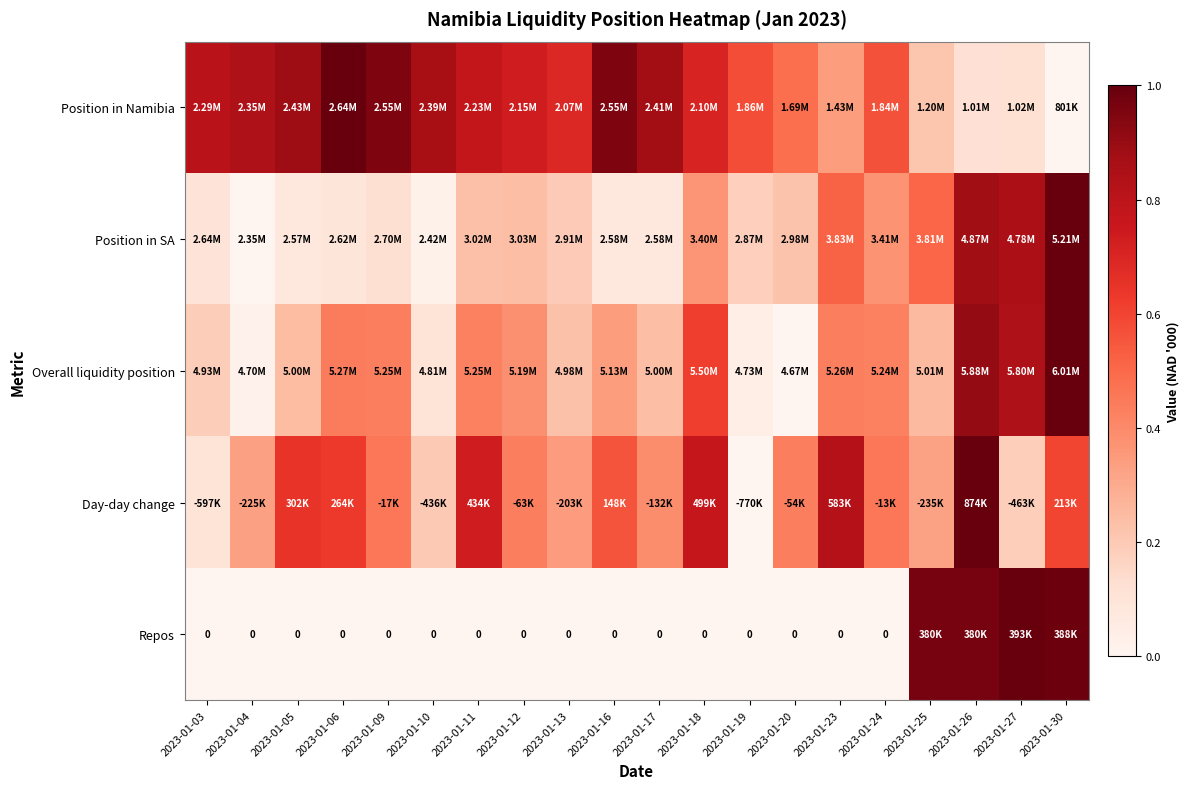

How many values in Overall liquidity position are above zero?

19